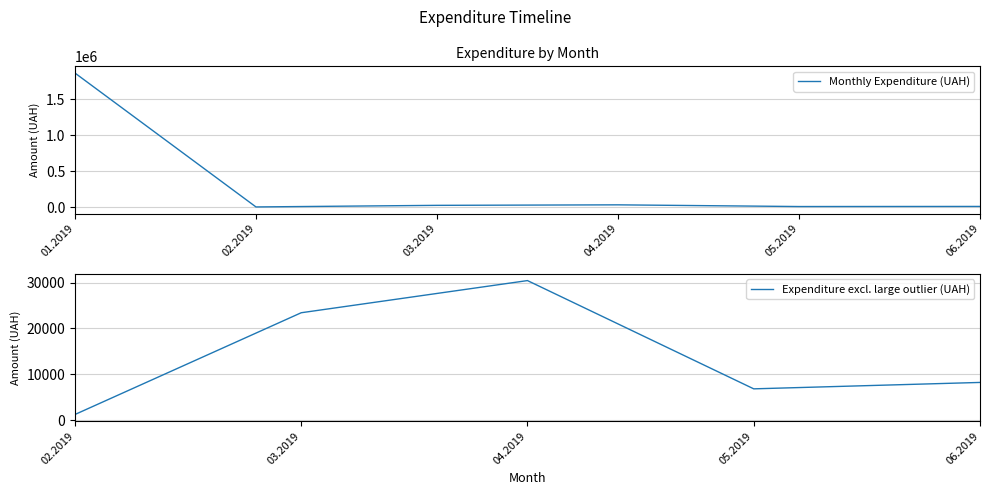

Where is the first local maximum?

31.01.2019